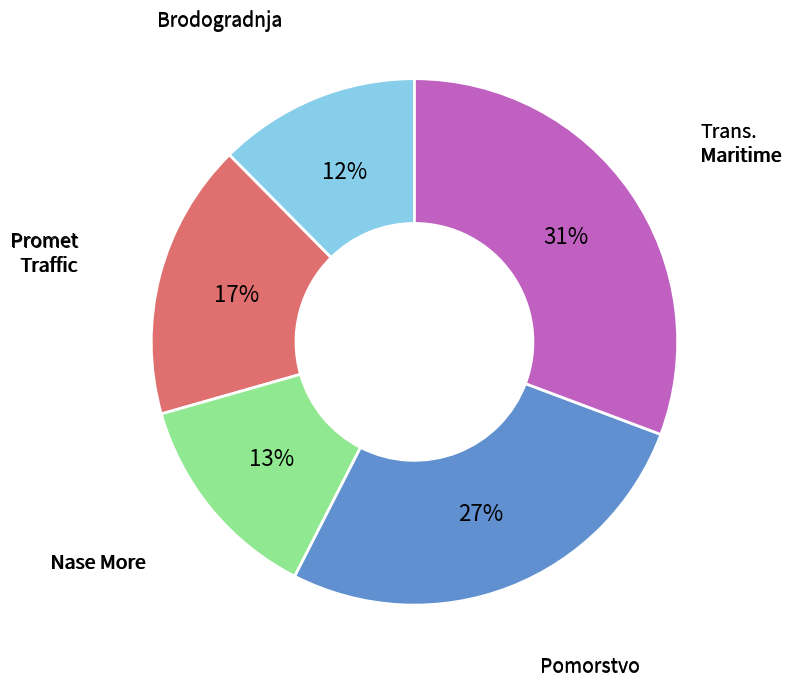

How many slices are in this pie chart?

5